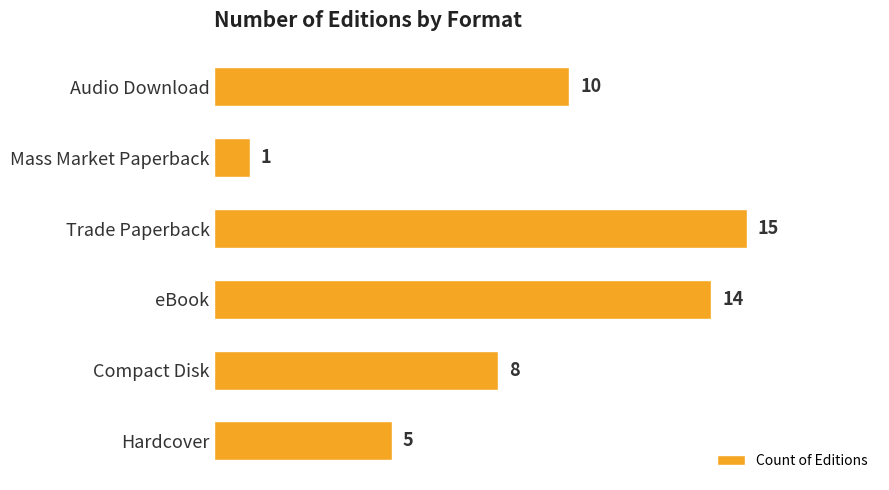

What is the change in value from Mass Market Paperback to Compact Disk?

+7